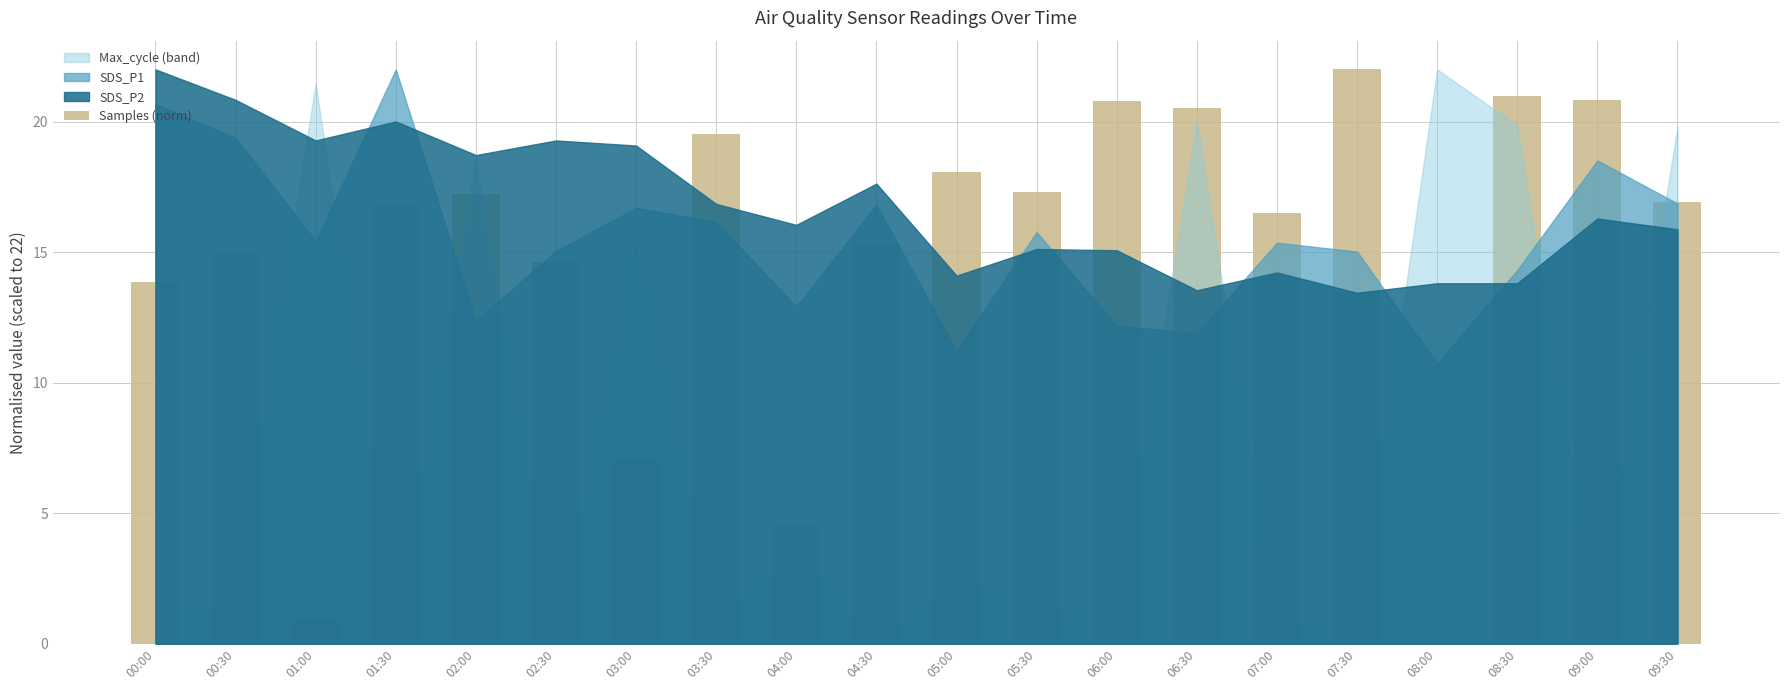

What is the change in value from 01:30 to 09:30?

+0.1